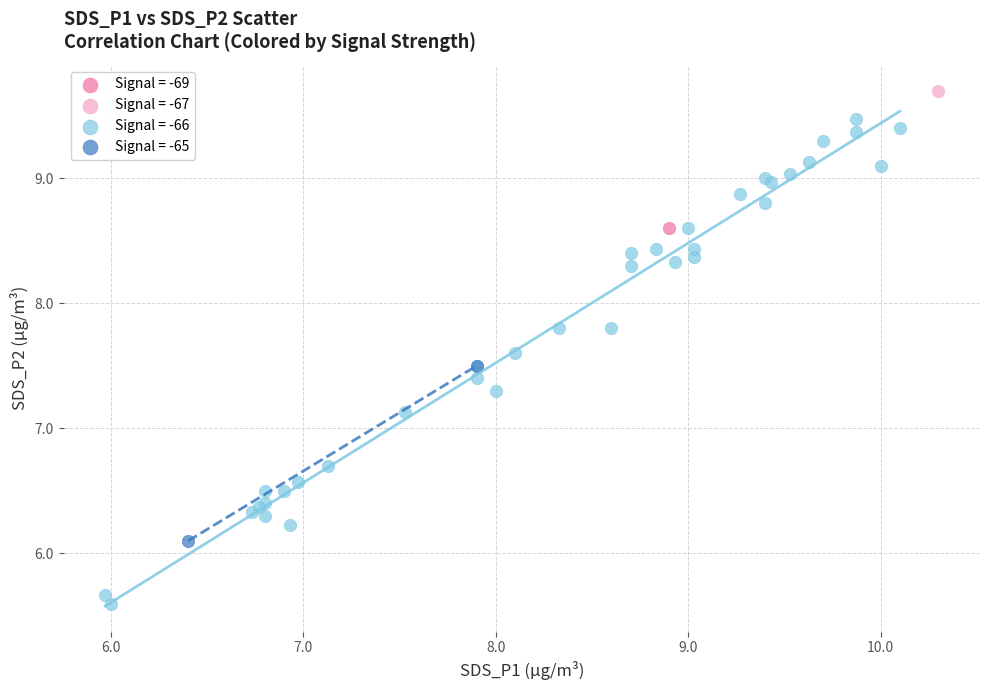

What are all the series names shown in the legend?

Signal = -69, Signal = -67, Signal = -66, Signal = -65